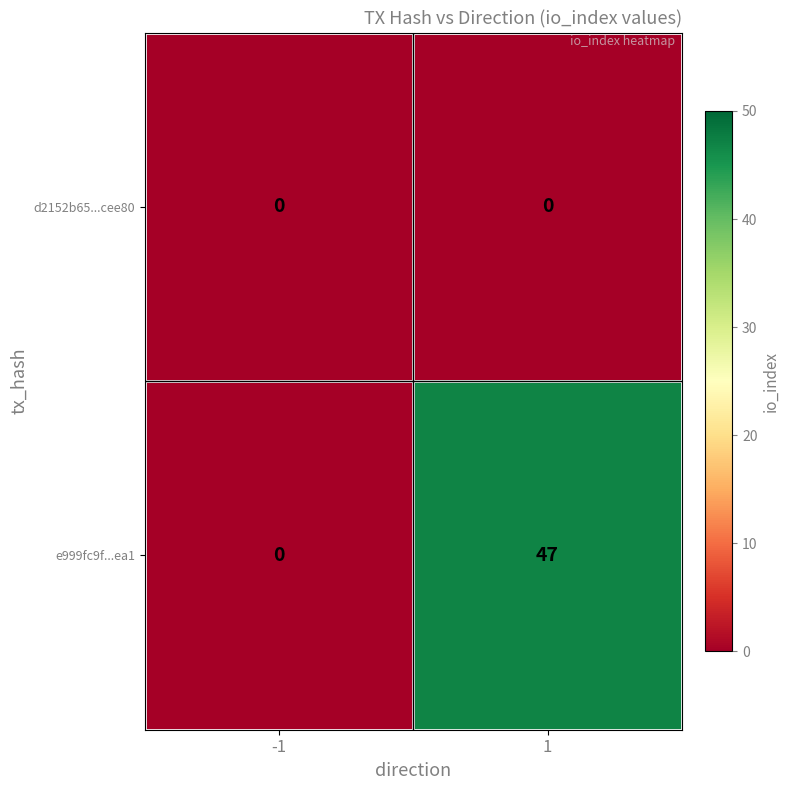

True or false: d2152b65...cee80 has a value of 0 at 1.

True